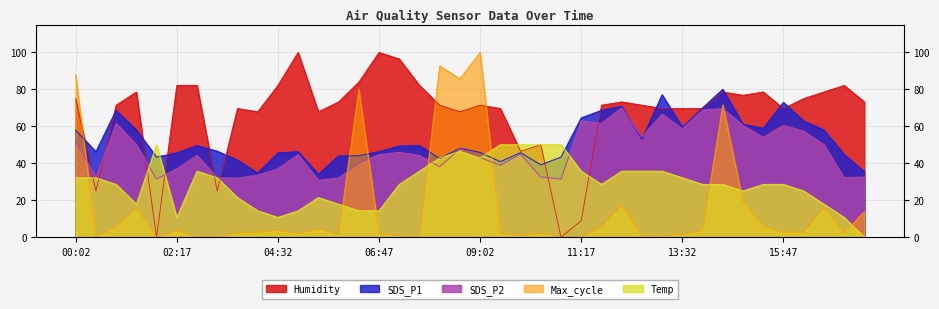

How many lines are shown in the chart?

5